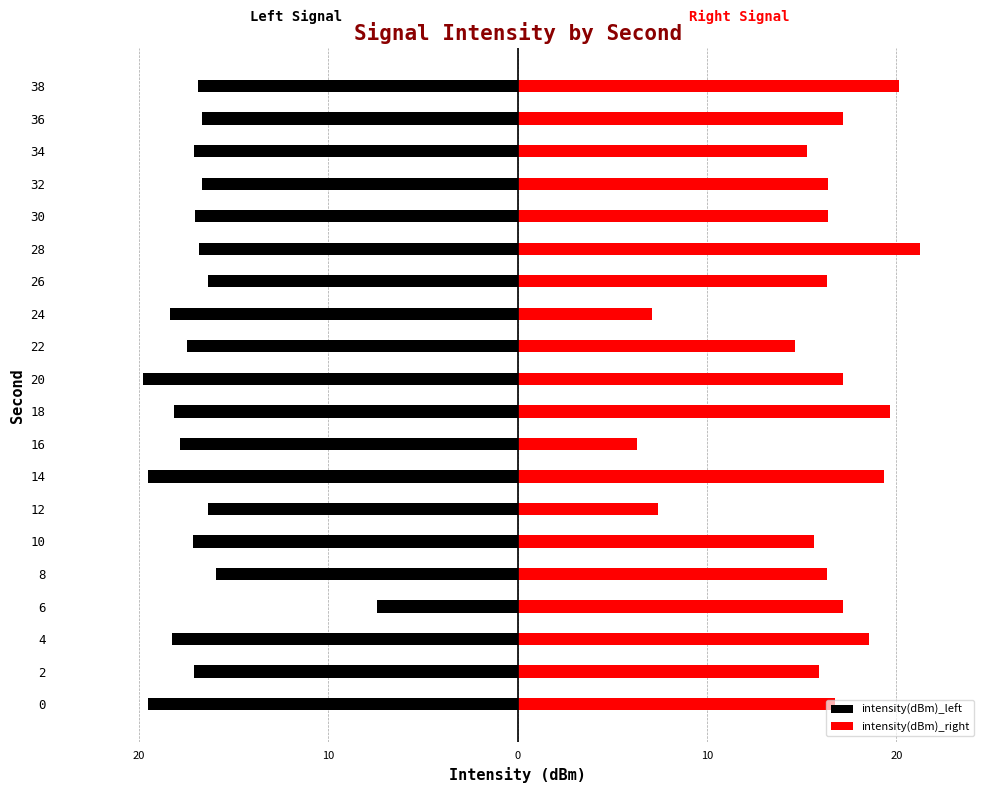

What is the spread (max minus min) of values at 34?

32.4